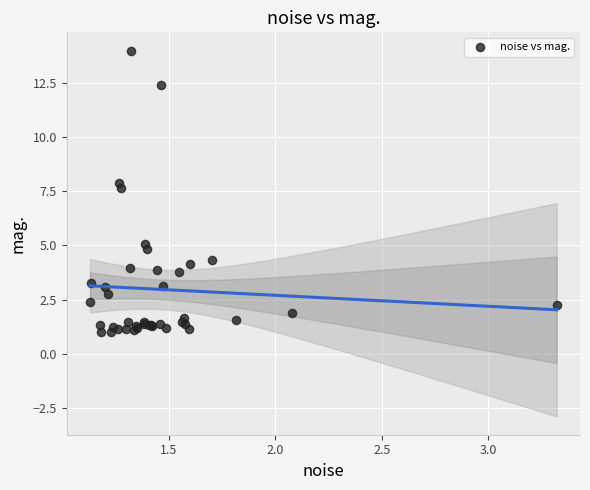

What Y value in the scatter plot is closest to 7?

7.7